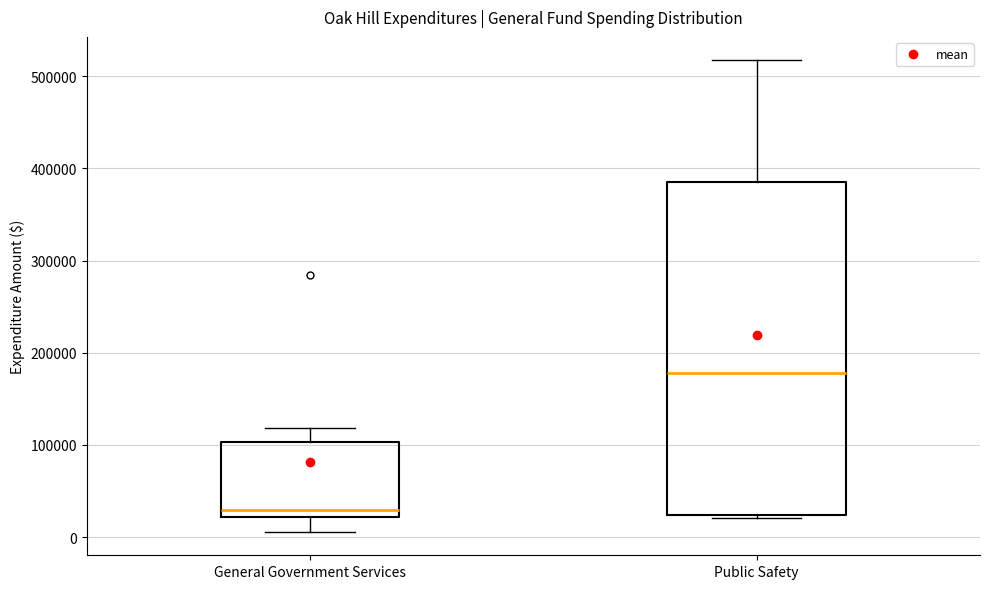

Reading left to right, read every box against the y-axis: the position of its median line, the range the box covers, and the ends of its whiskers. The values are not printed on the chart, so give them approximately, as read against the axis.

General Government Services: median 30000, box 20000 to 100000, whiskers 10000 to 120000
Public Safety: median 180000, box 20000 to 380000, whiskers 20000 (just below the box's lower edge) to 520000